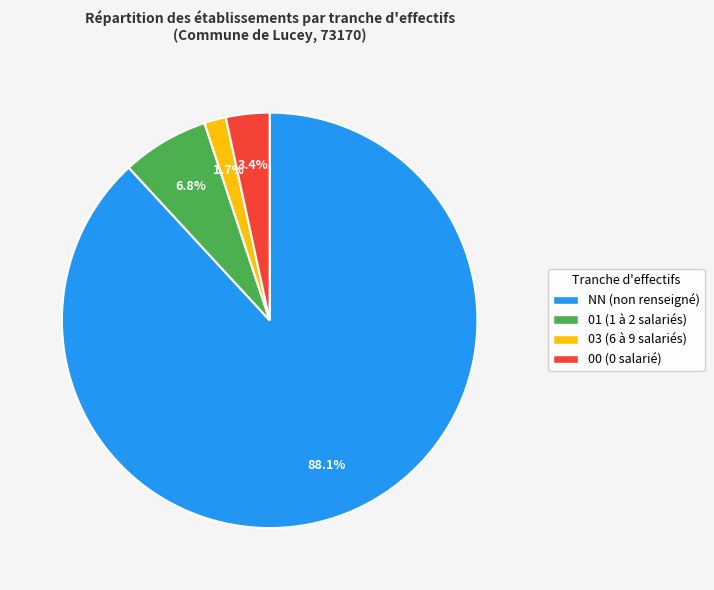

Is NN the majority of the pie?

Yes